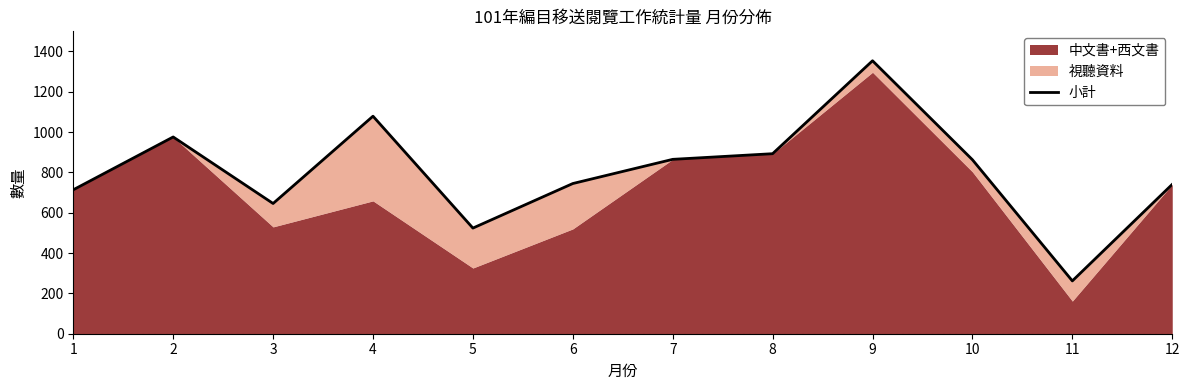

List the labels in order of value, largest first.

9, 4, 2, 8, 7, 10, 6, 12, 1, 3, 5, 11